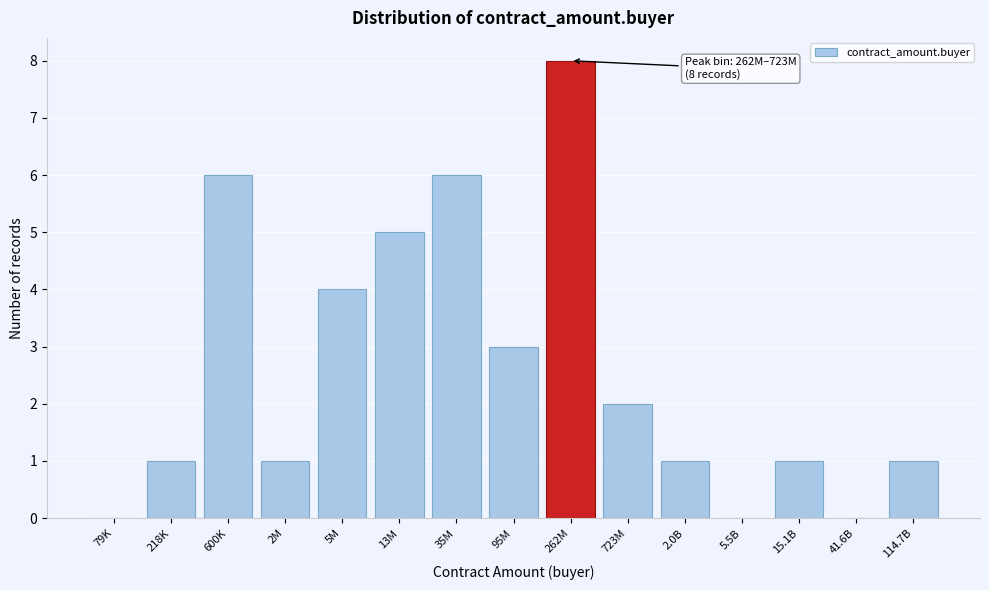

Reading right to left, what are all the values shown in this chart?

114.7B=1	41.6B=0	15.1B=1	5.5B=0	2.0B=1	723M=2	262M=8	95M=3	35M=6	13M=5	5M=4	2M=1	600K=6	218K=1	79K=0